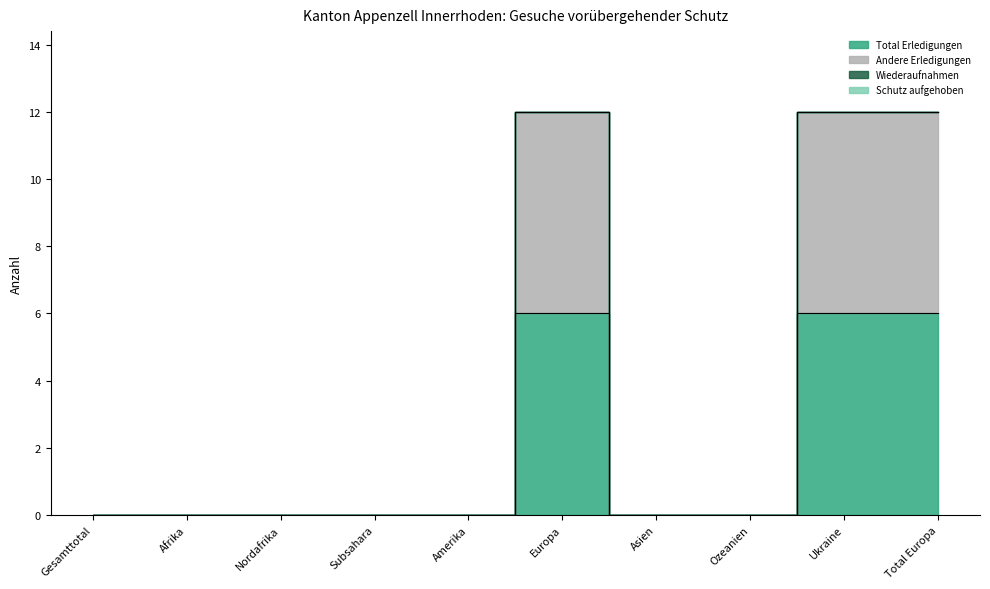

What is the label of the 6th point from the right?

Amerika